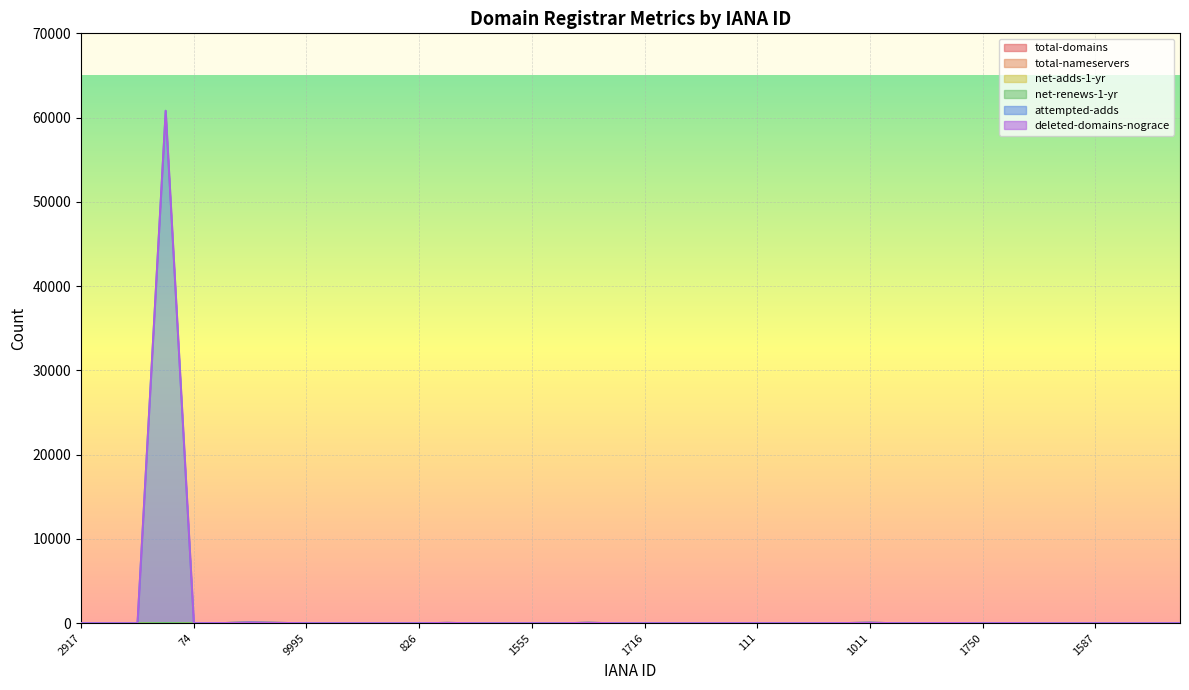

Count the number of categories in the chart.

40